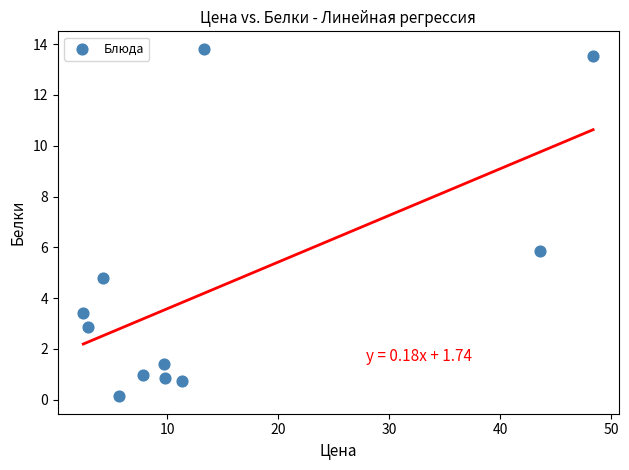

What is the range of X values (max minus min)?

45.9